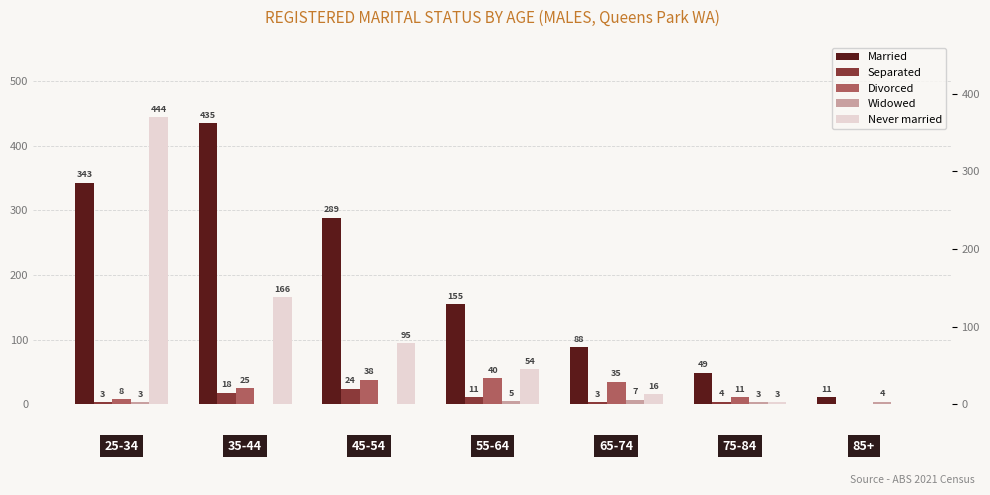

Are the bars horizontal?

No